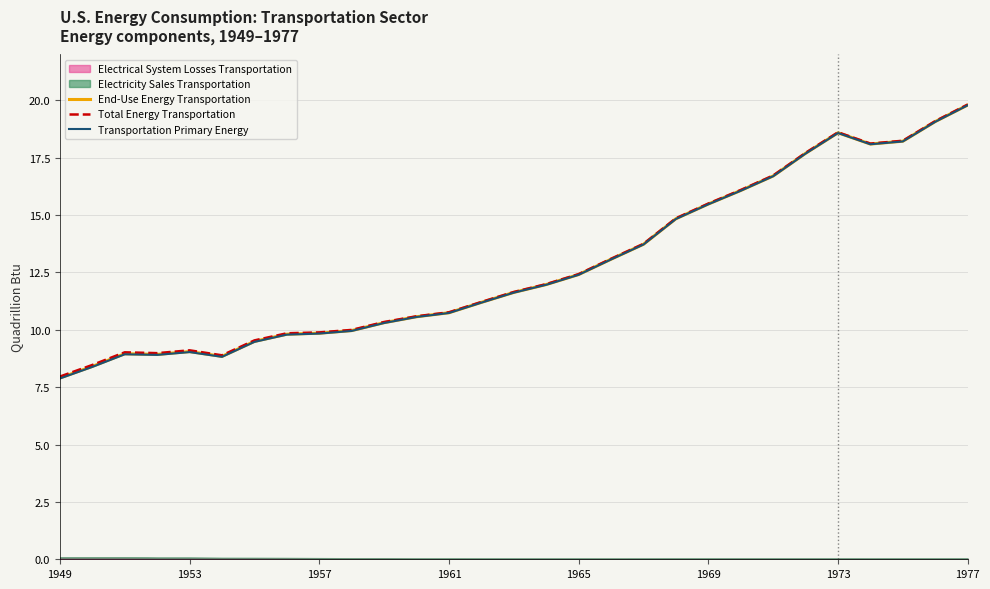

What is the value of the End-Use Energy Transportation point at the 27th from the left?

18.2